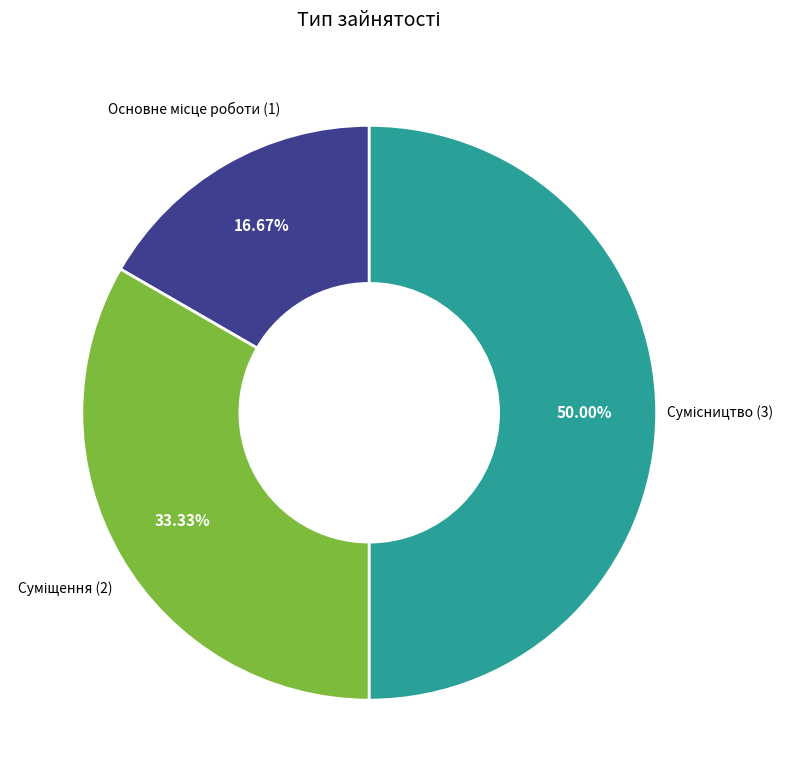

How many segments does this pie chart have?

3